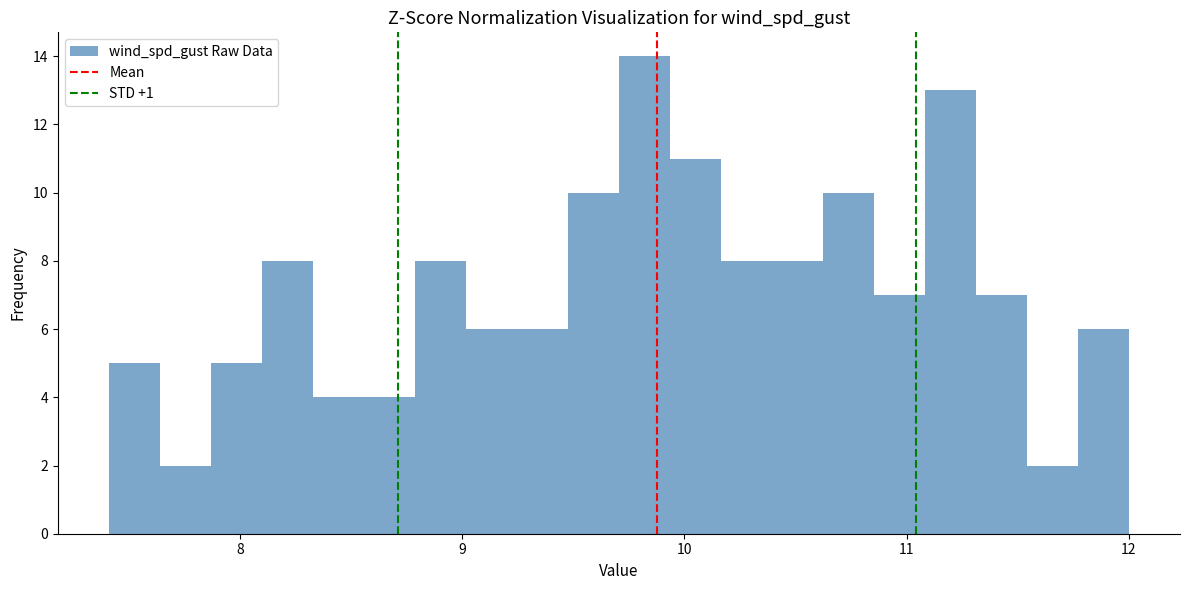

Read against the x-axis, roughly where is the centre of the tallest bar?

9.8